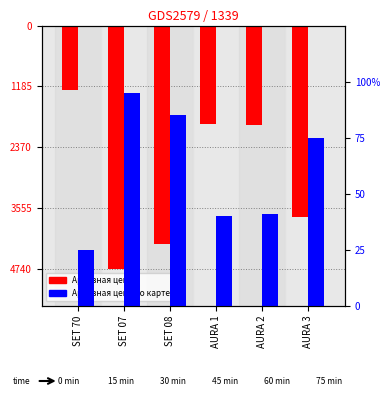

What is the greatest value displayed?

95